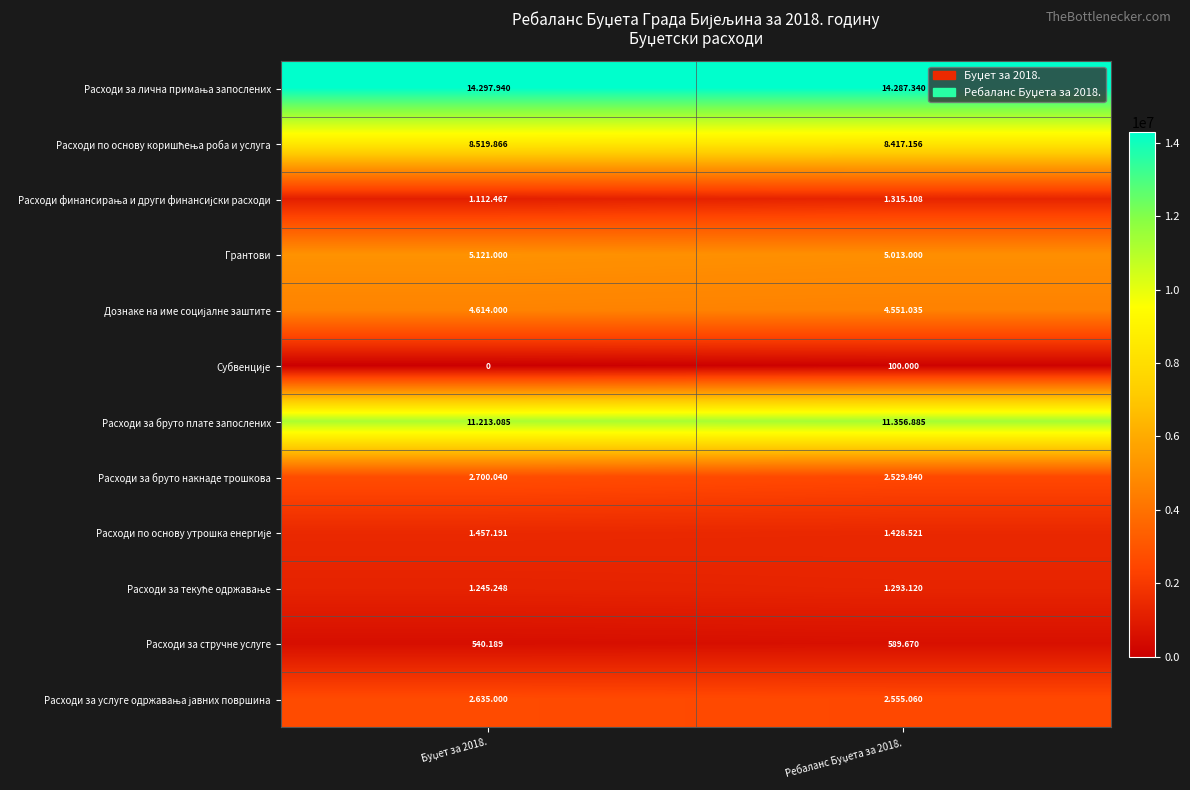

What is the difference between the highest and lowest values at Ребаланс Буџета за 2018.?

14187340